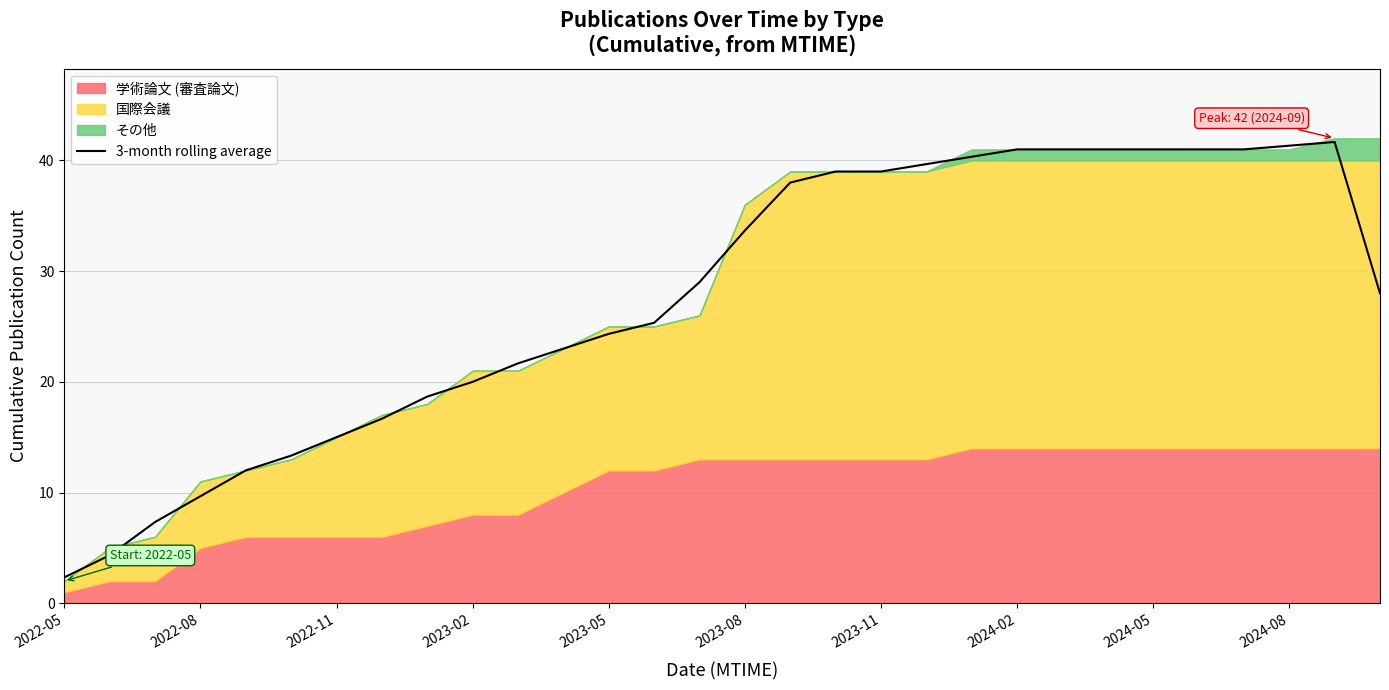

What is the highest value of the 3-month rolling average series?

41.7